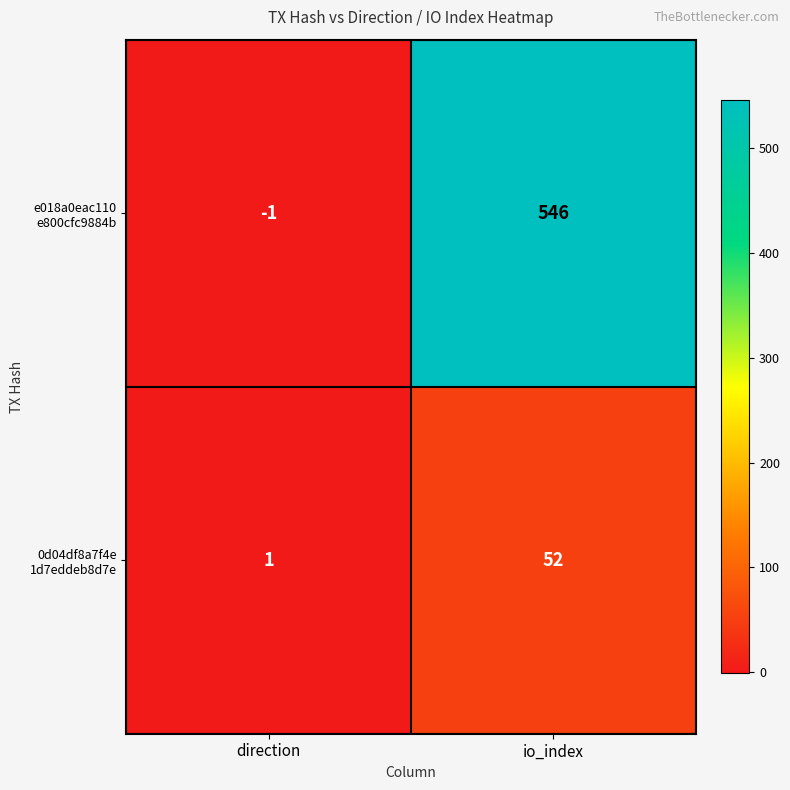

What is the spread (max minus min) of values at io_index?

494